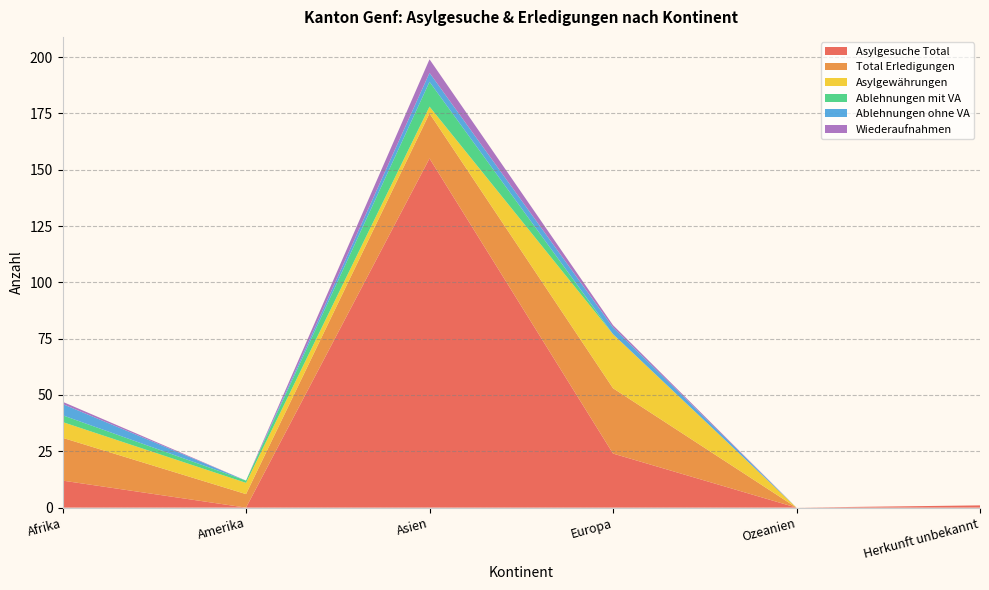

Reading right to left, transcribe all the data shown in this chart.

Asylgesuche Total: Herkunft unbekannt=1	Ozeanien=0	Europa=24	Asien=155	Amerika=0	Afrika=12
Total Erledigungen: Herkunft unbekannt=0	Ozeanien=0	Europa=29	Asien=20	Amerika=6	Afrika=19
Asylgewährungen: Herkunft unbekannt=0	Ozeanien=0	Europa=24	Asien=3	Amerika=5	Afrika=7
Ablehnungen mit VA: Herkunft unbekannt=0	Ozeanien=0	Europa=0	Asien=11	Amerika=1	Afrika=3
Ablehnungen ohne VA: Herkunft unbekannt=0	Ozeanien=0	Europa=3	Asien=4	Amerika=0	Afrika=5
Wiederaufnahmen: Herkunft unbekannt=0	Ozeanien=0	Europa=1	Asien=6	Amerika=0	Afrika=1